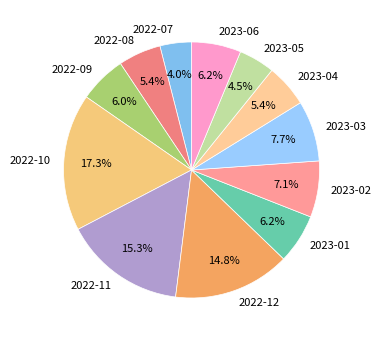

Count the number of slices in the pie.

12